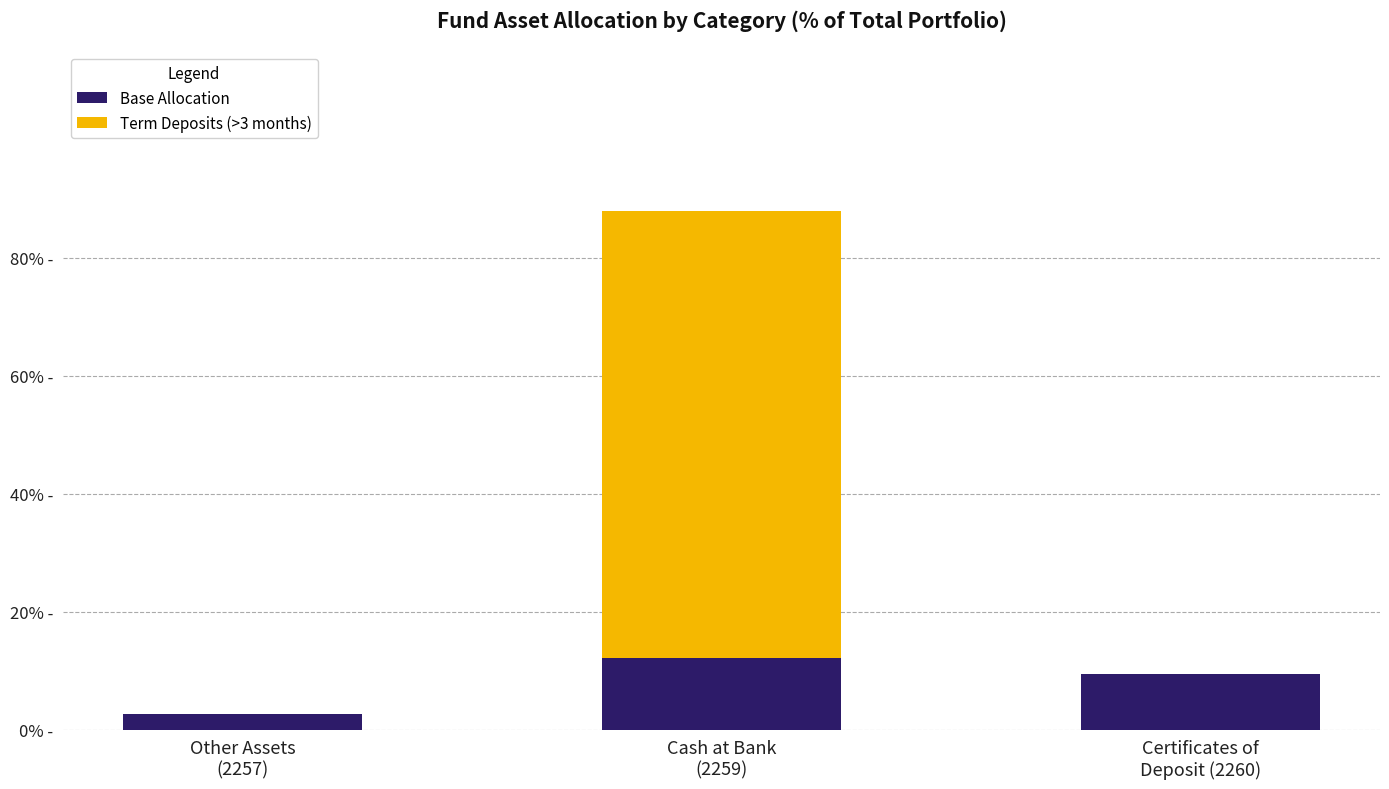

Are the bars grouped side by side (vs. stacked)?

No